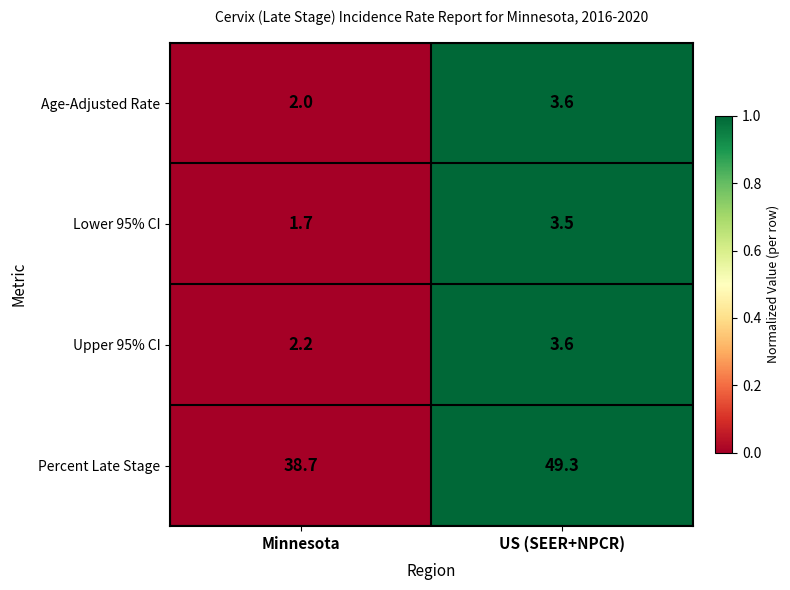

Reading left to right, transcribe all the data shown in this chart.

Age-Adjusted Rate: 2.0	3.6
Lower 95% CI: 1.7	3.5
Upper 95% CI: 2.2	3.6
Percent Late Stage: 38.7	49.3